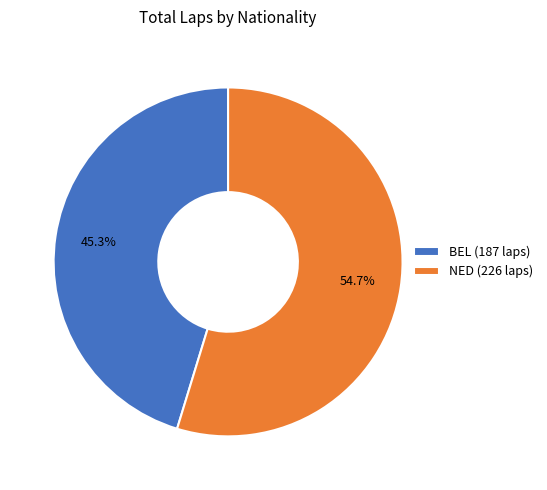

To the nearest percent, what is the average slice percentage?

50%